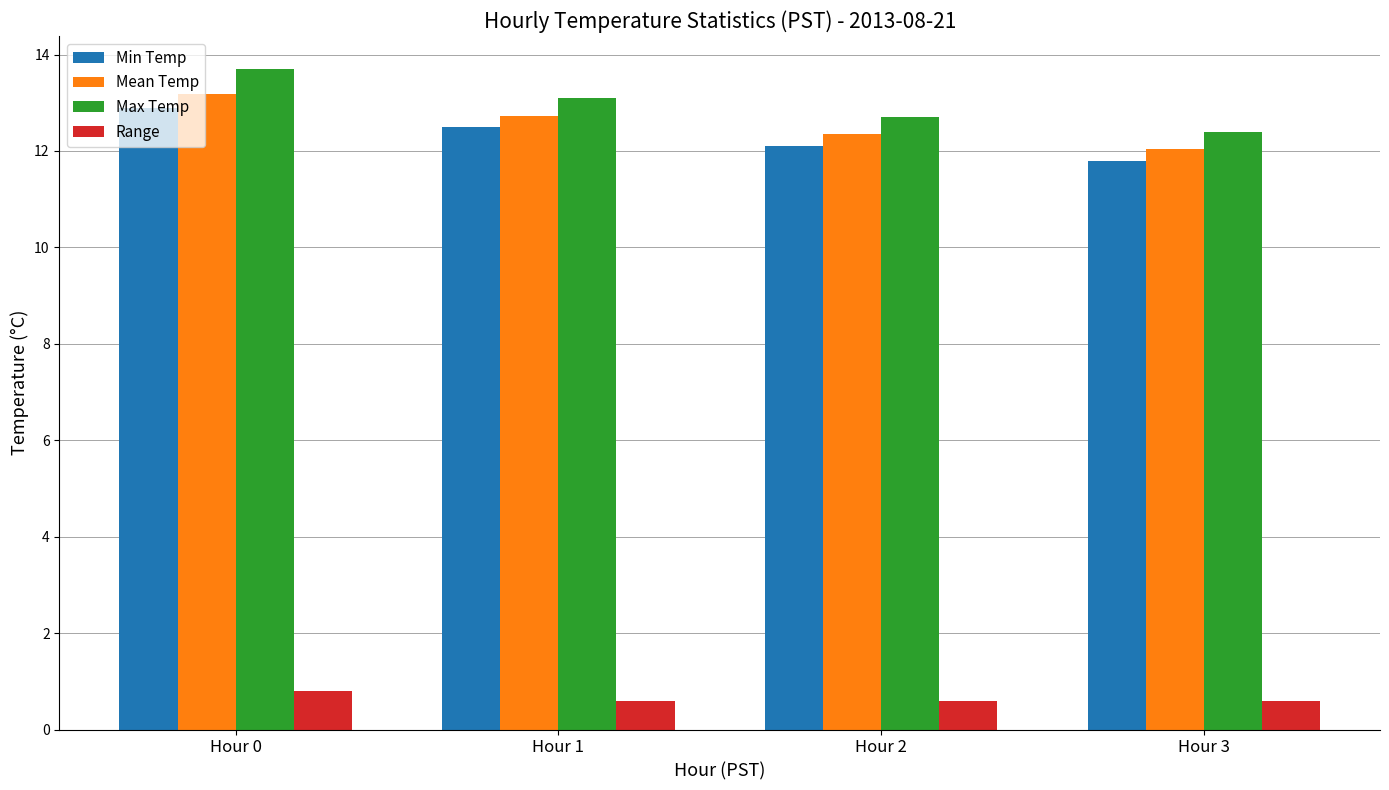

What are all the series names shown in the legend?

Min Temp, Mean Temp, Max Temp, Range